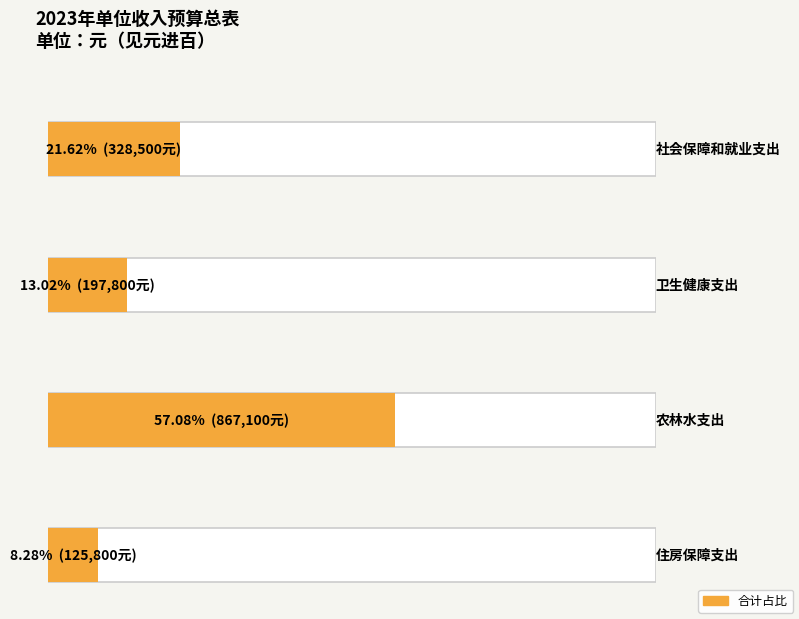

Reading left to right, what are all the values shown in this chart?

合计: 328500	197800	867100	125800
财政拨款收入: 328500	197800	867100	125800